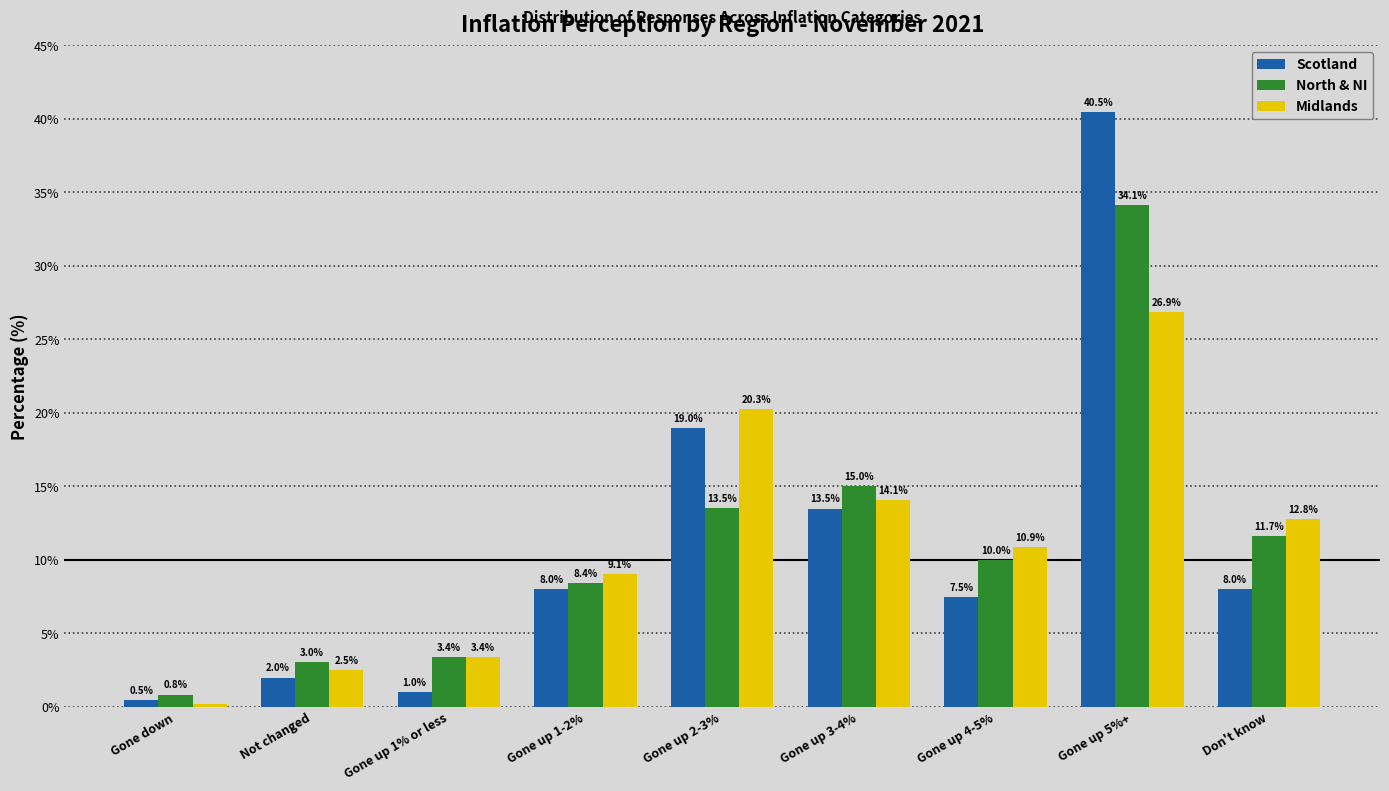

Between Not changed and Gone up 4-5%, which series saw the biggest shift?

Midlands